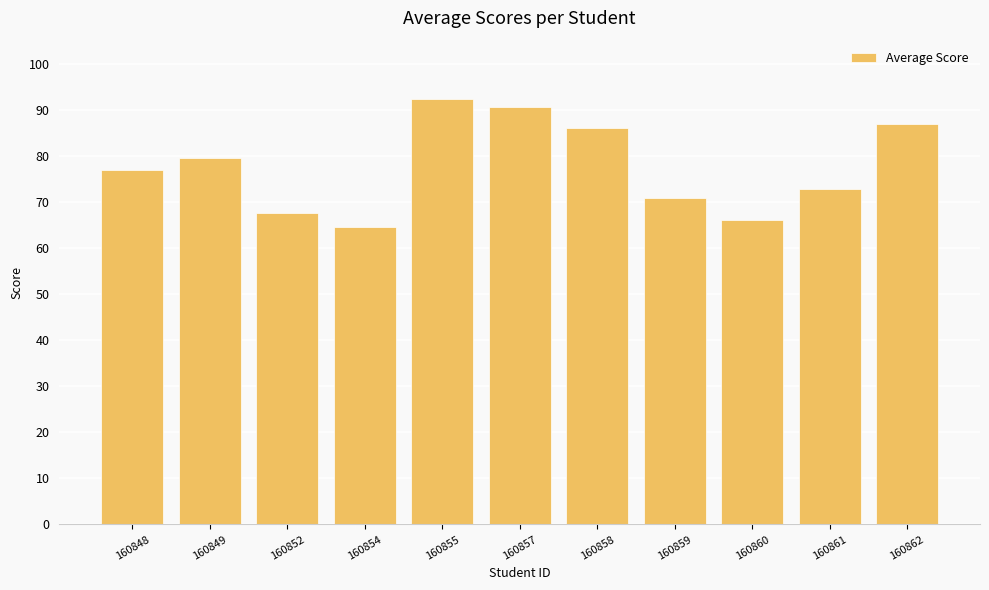

What is the approximate value at 160852?

67.6